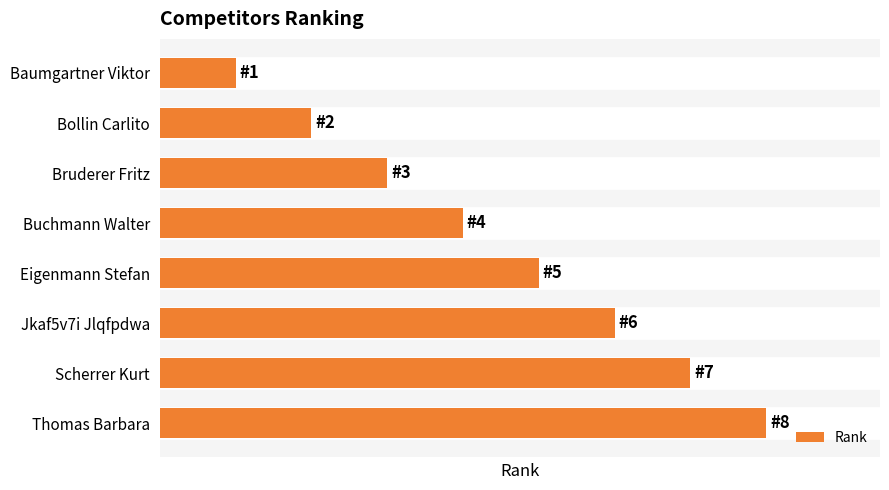

Does the chart contain any negative values?

No